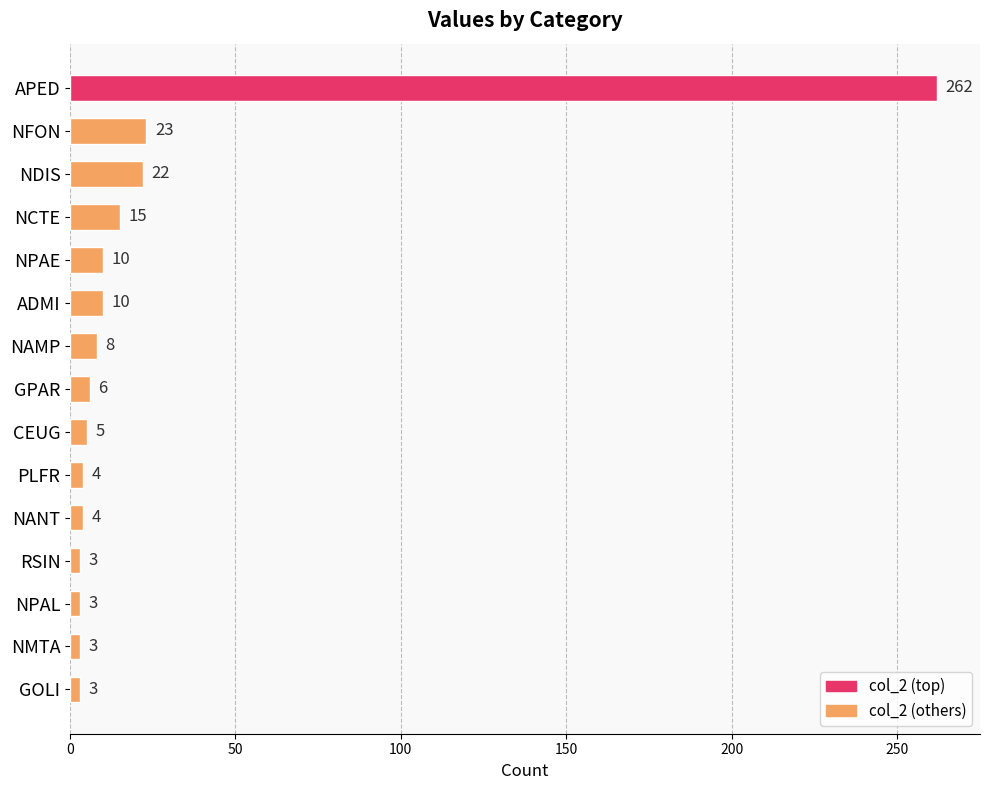

Does the chart contain any negative values?

No